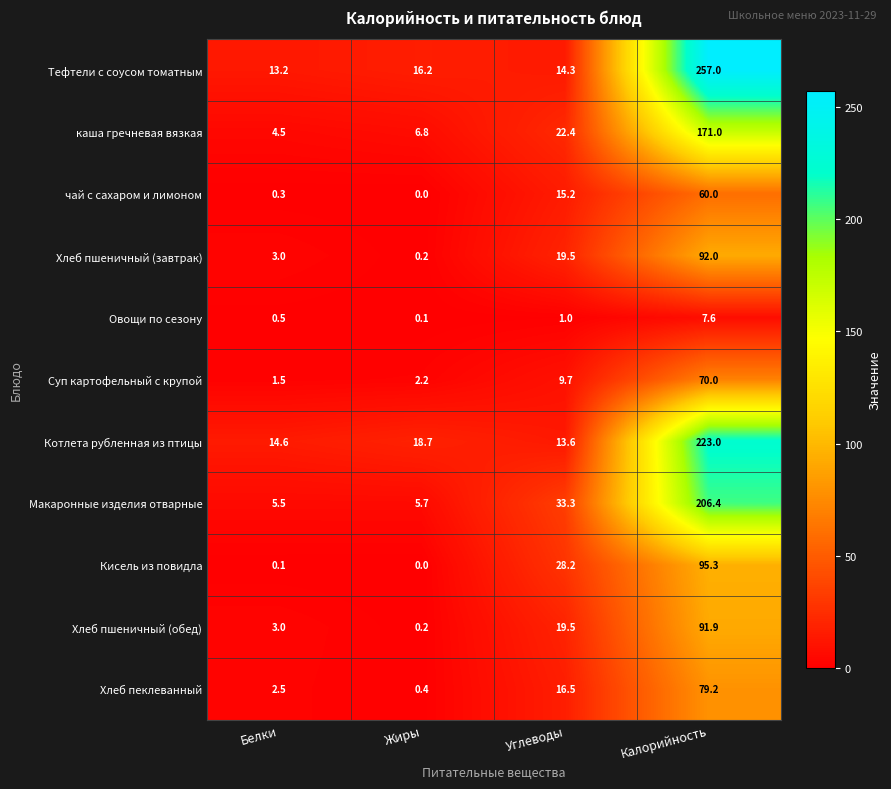

The Котлета рубленная из птицы series shows 14.6 at Белки. True or false?

True